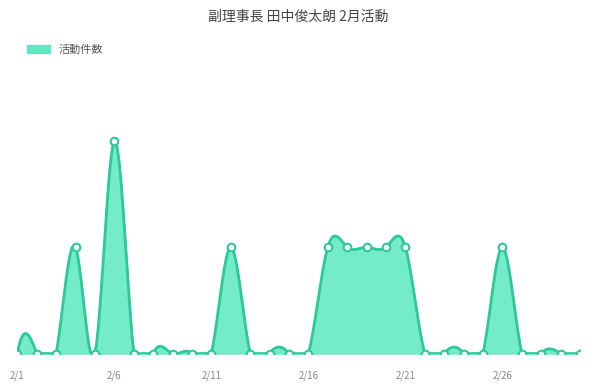

What is the change in value from 2/26 to 2/30?

-1